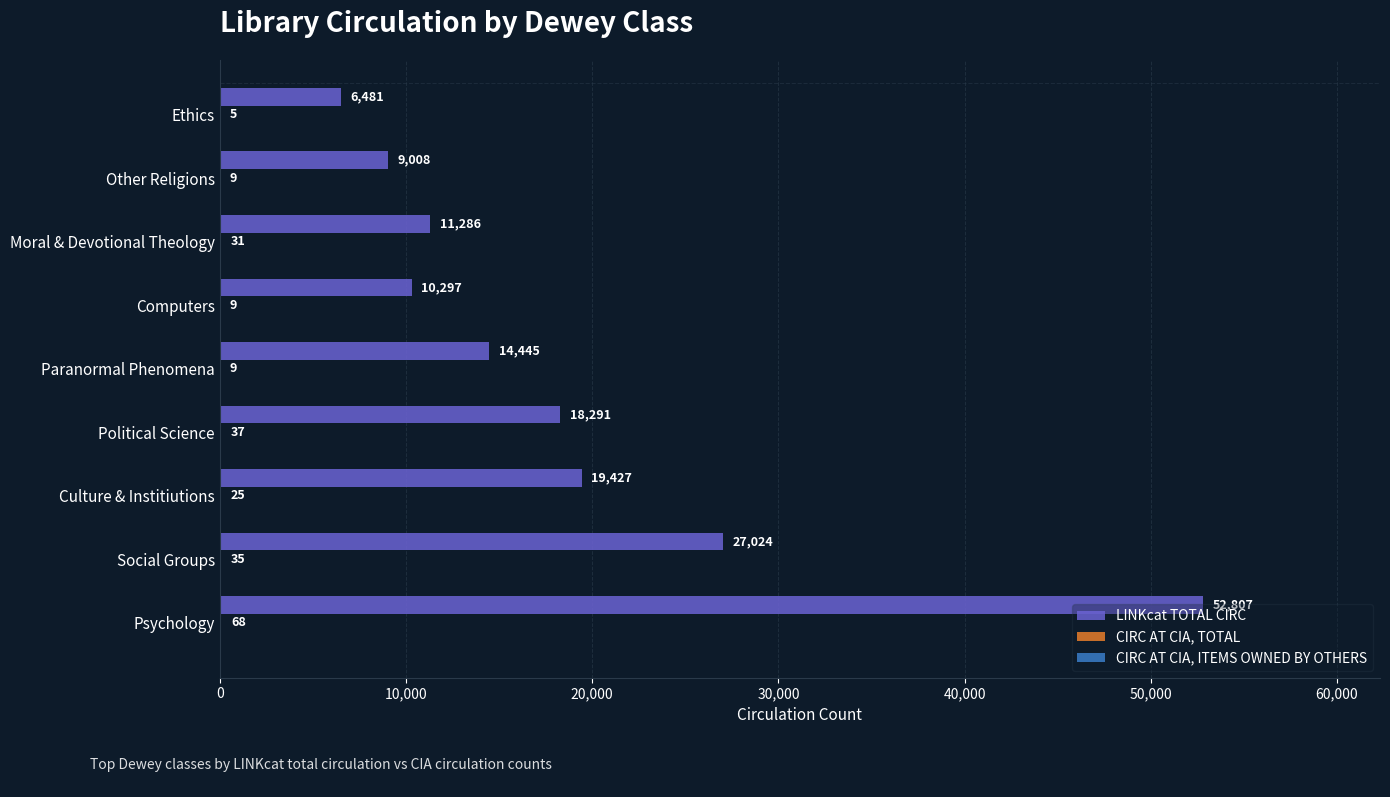

Which series has the widest spread of values?

LINKcat TOTAL CIRC